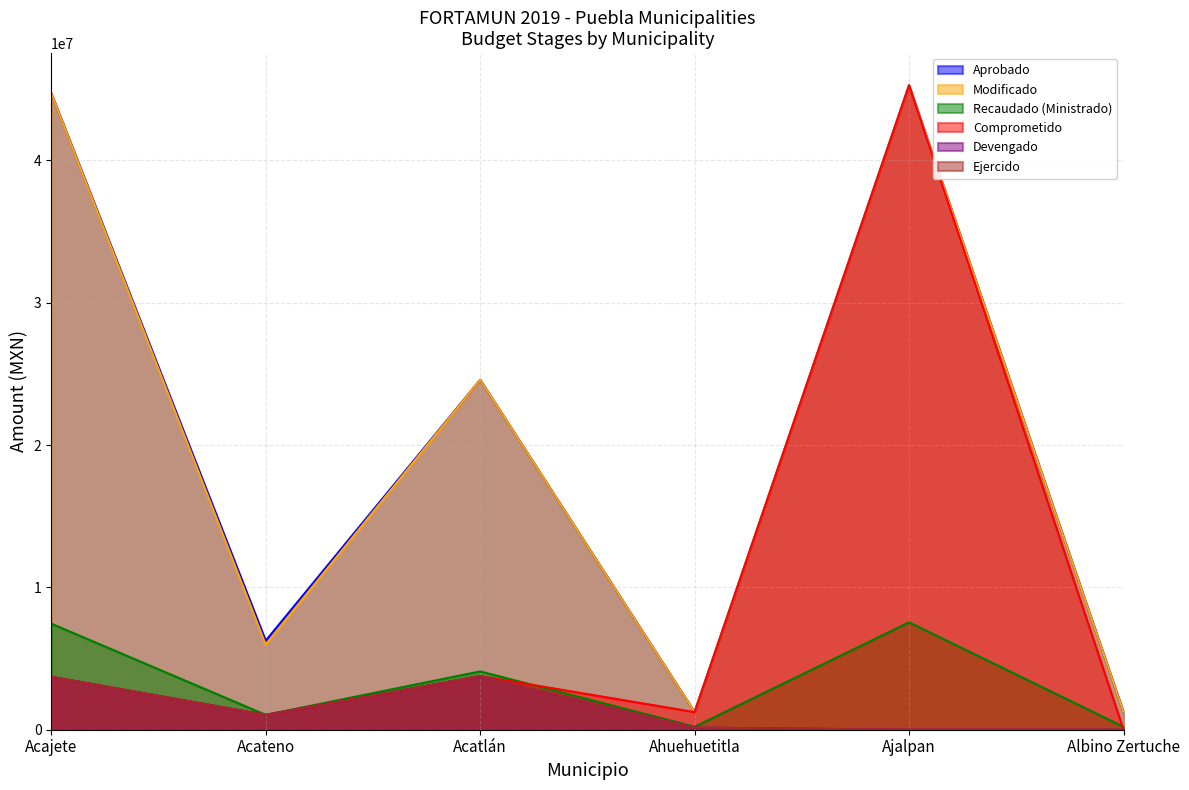

What is the sum of all Aprobado values?

123315555.0